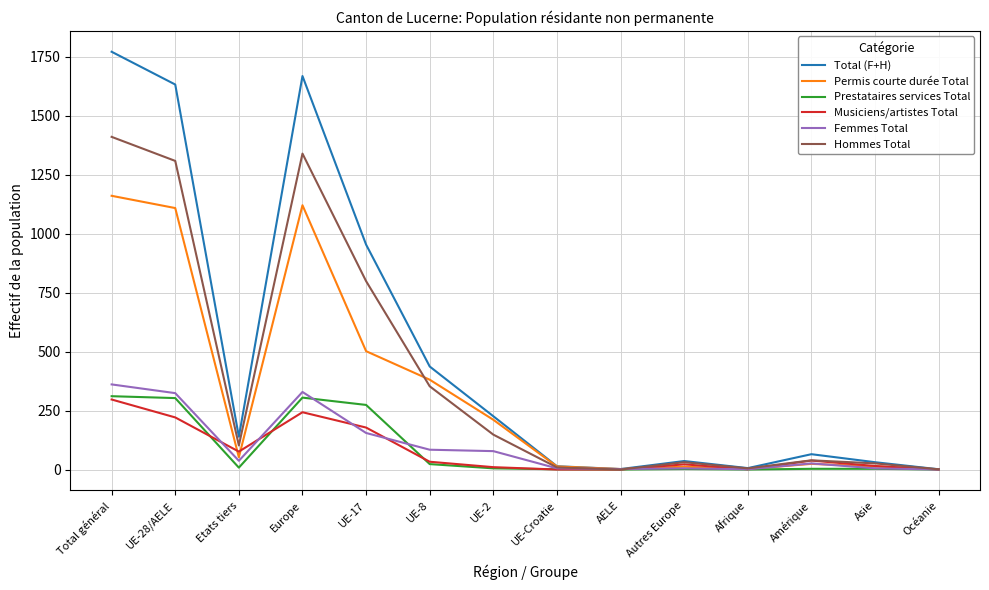

At which category is the sum across all series the highest?

Total général